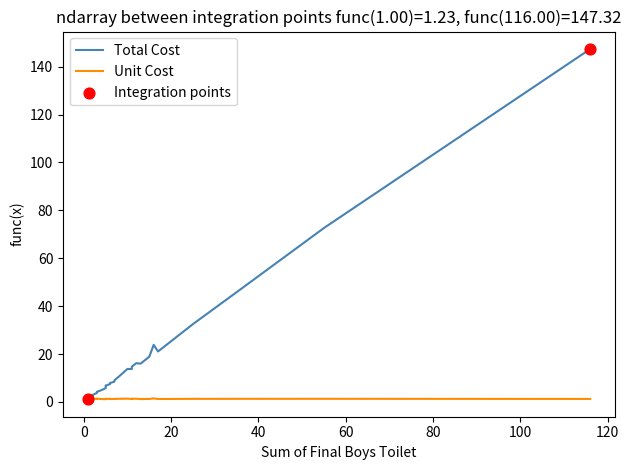

What are all the series names shown in the legend?

Total Cost, Unit Cost